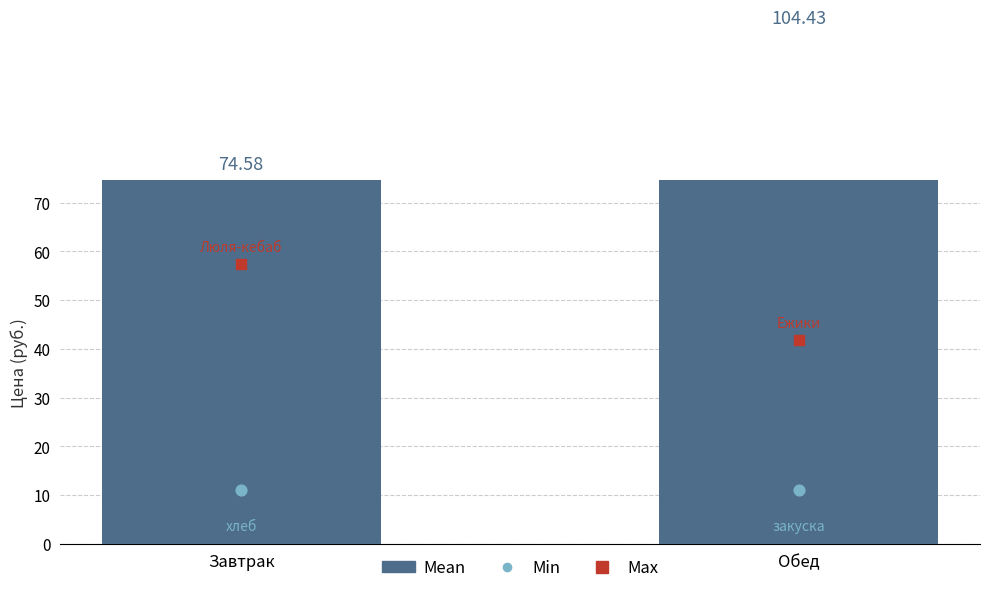

Is the value of Mean at Завтрак greater than the value of Max at Завтрак?

Yes